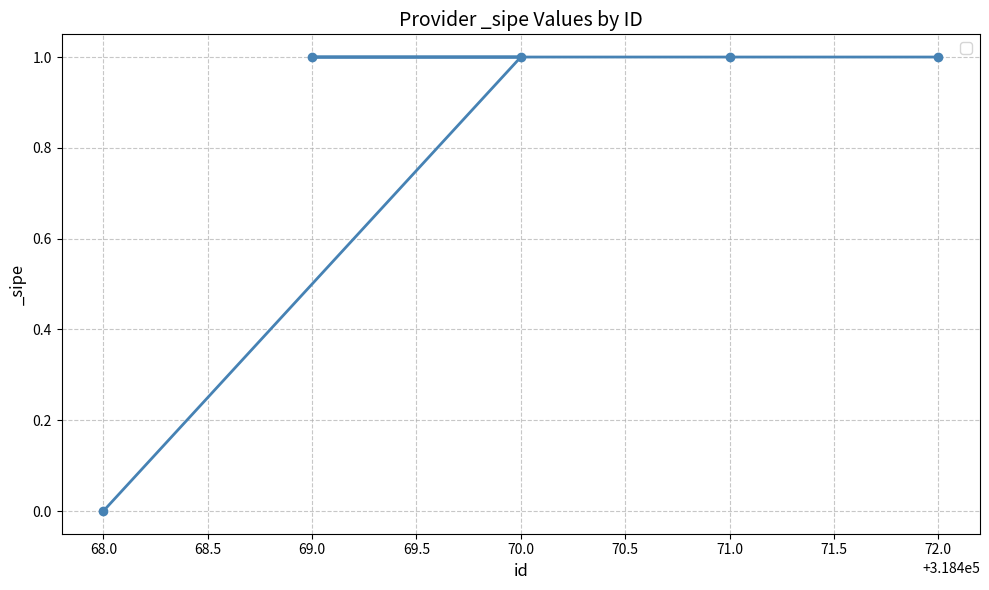

Between 71.0 and 68.0, which is larger?

71.0